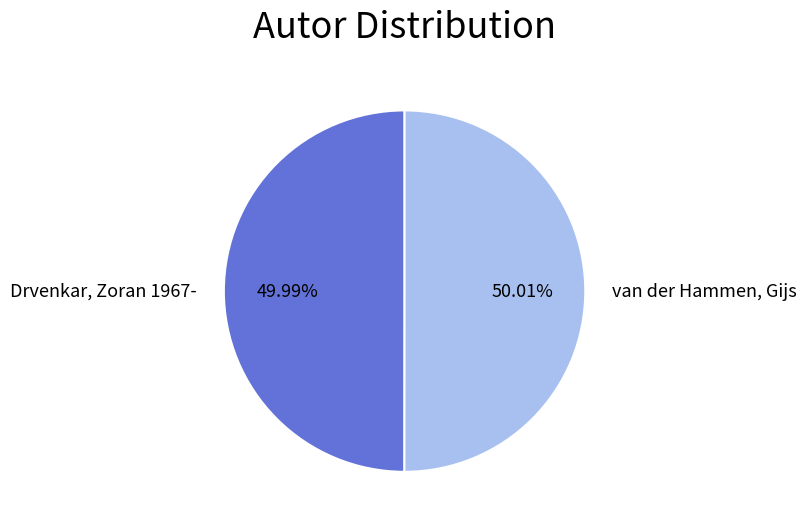

Does any single category account for the majority?

Yes